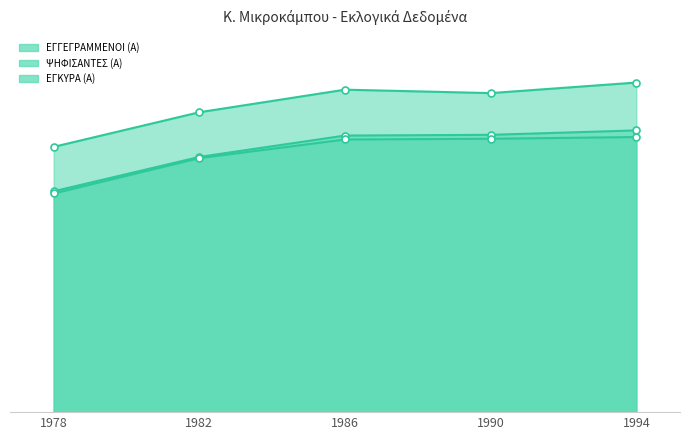

Which label corresponds to the largest value in the chart?

1994